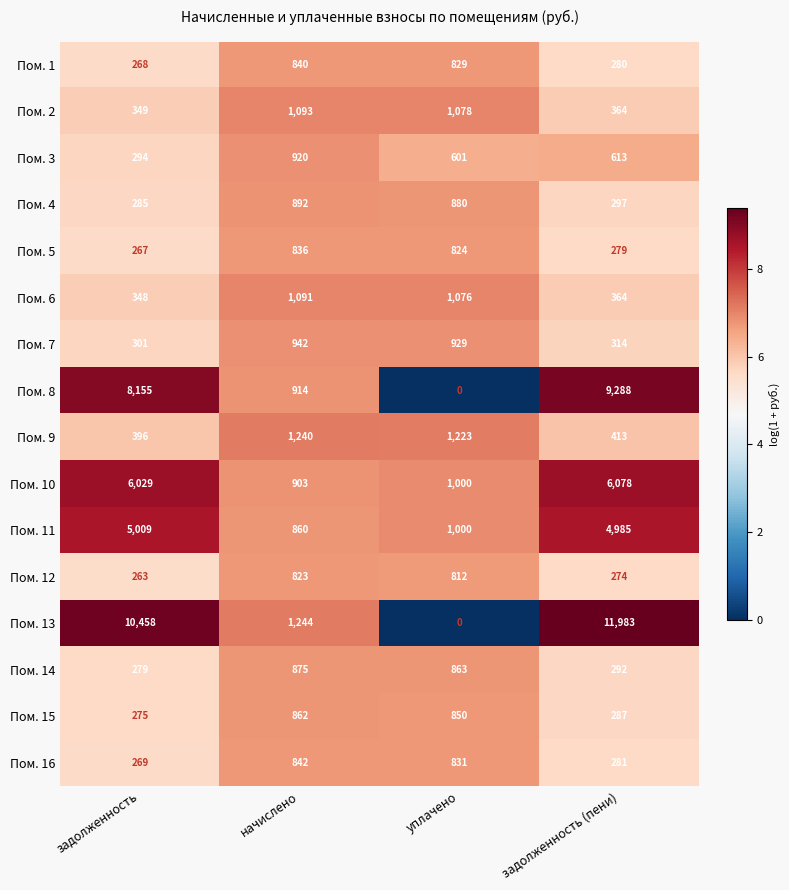

The Пом. 12 series shows 823 at начислено. True or false?

True